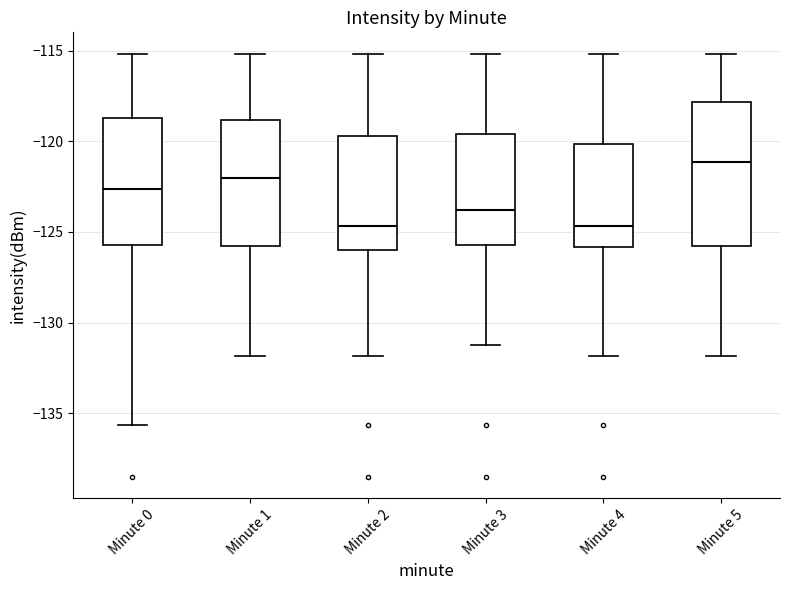

Reading left to right, transcribe this box plot: for each box, give where its median line is, the range the box spans, and where its two whiskers end, as read against the y-axis. The values are not printed on the chart, so give them approximately, as read against the axis.

Minute 0: median -122.5, box -125.5 to -118.5, whiskers -135.5 to -115.0
Minute 1: median -122.0, box -126.0 to -119.0, whiskers -132.0 to -115.0
Minute 2: median -124.5, box -126.0 to -119.5, whiskers -132.0 to -115.0
Minute 3: median -124.0, box -125.5 to -119.5, whiskers -131.0 to -115.0
Minute 4: median -124.5, box -126.0 to -120.0, whiskers -132.0 to -115.0
Minute 5: median -121.0, box -126.0 to -118.0, whiskers -132.0 to -115.0